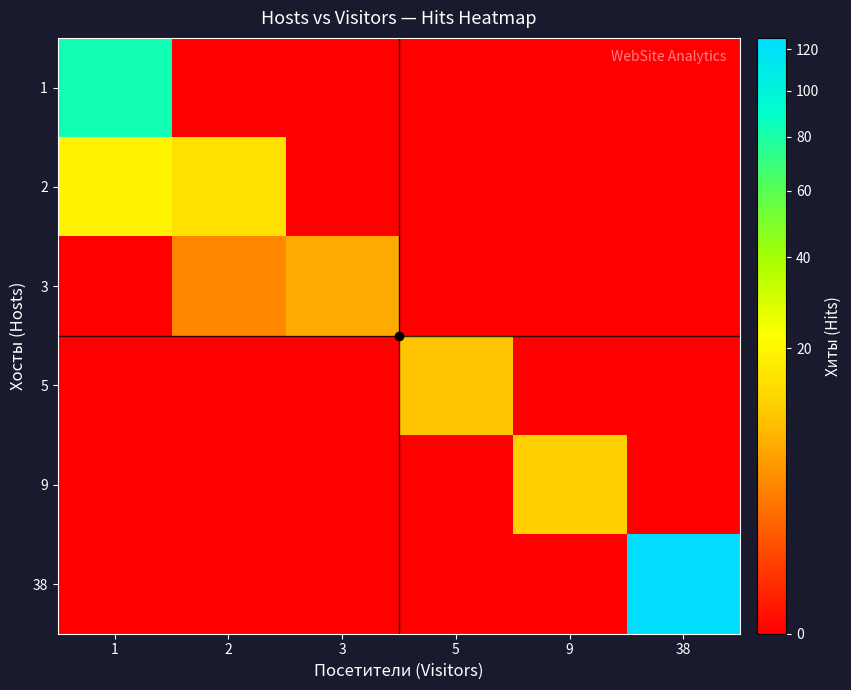

How many series are shown in this chart?

6